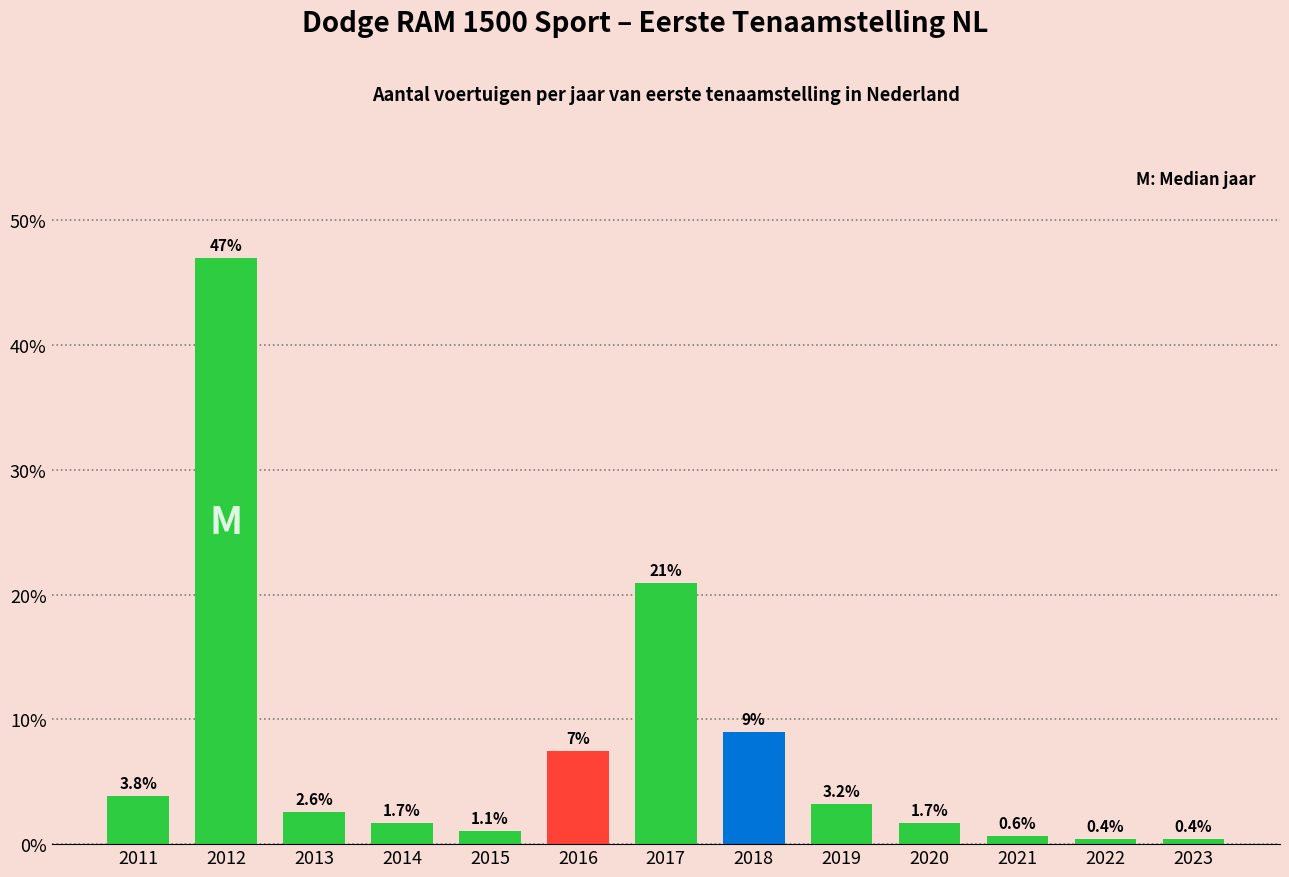

Reading left to right, what are all the values shown in this chart?

3.8	47.0	2.6	1.7	1.1	7.5	20.9	9.0	3.2	1.7	0.6	0.4	0.4